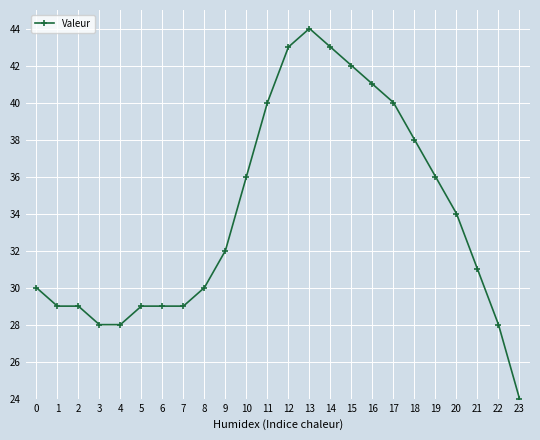

Reading left to right, extract all data points from this chart.

30	29	29	28	28	29	29	29	30	32	36	40	43	44	43	42	41	40	38	36	34	31	28	24